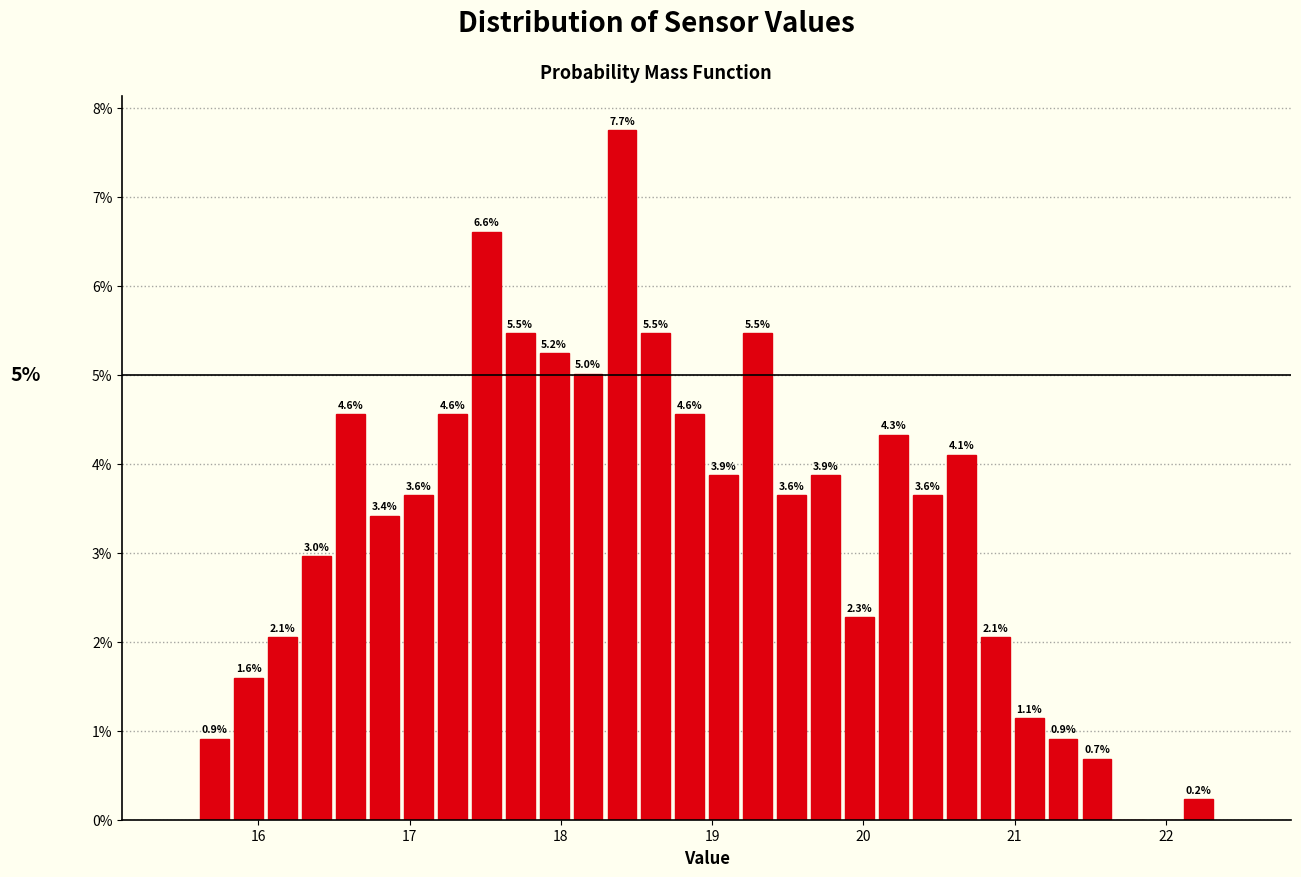

Read against the x-axis, roughly where is the centre of the tallest bar?

18.4